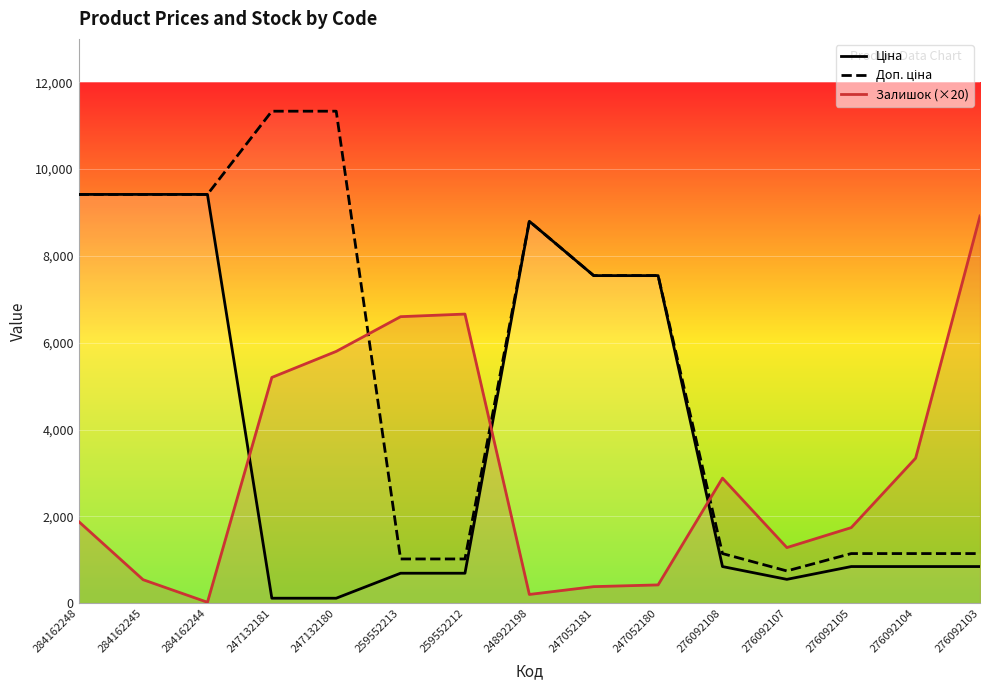

Is it true that Ціна equals 113.3 at 247132181?

True